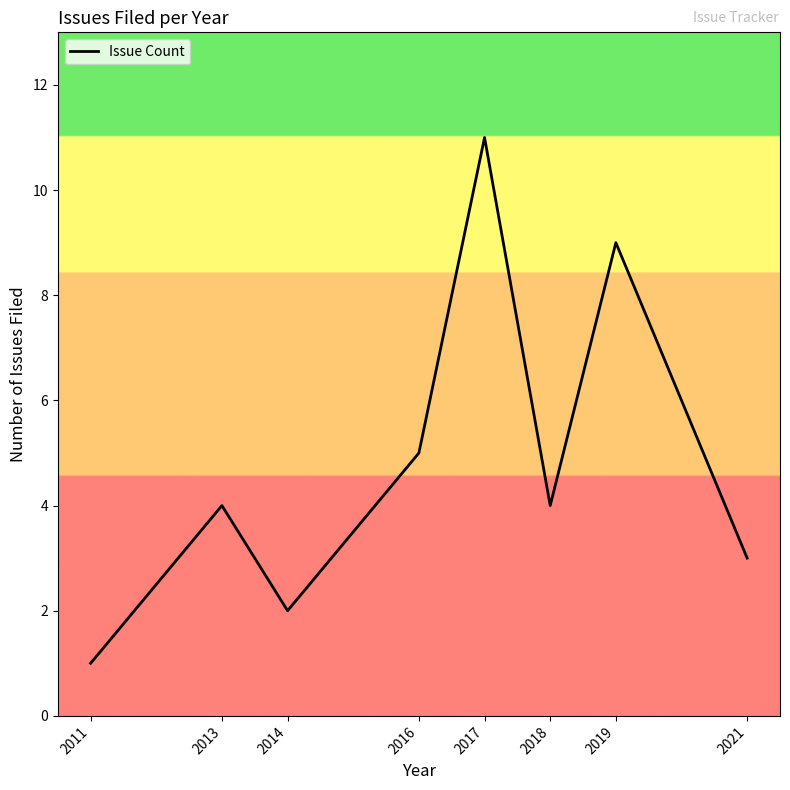

Is it true that the value at 2017 is 7?

False